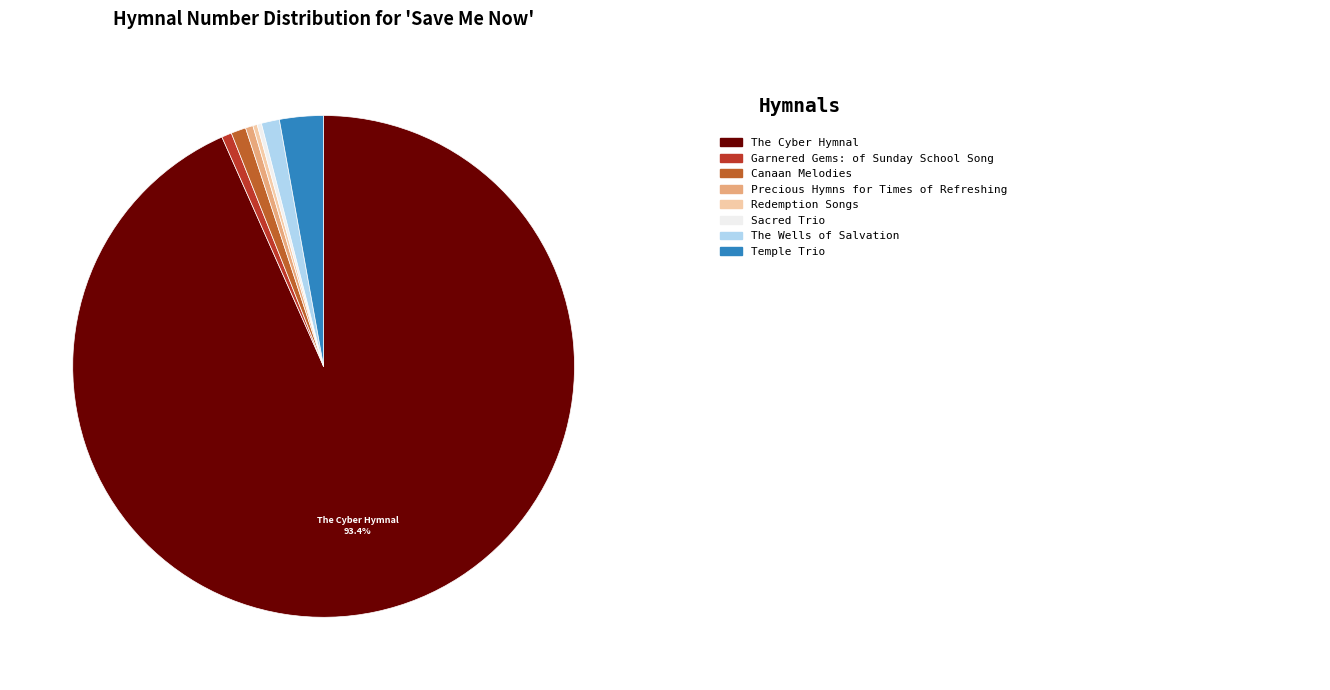

Rank the categories by value from highest to lowest.

The Cyber Hymnal, Temple Trio, The Wells of Salvation, Canaan Melodies, Garnered Gems: of Sunday School Song, Precious Hymns for Times of Refreshing, Redemption Songs, Sacred Trio